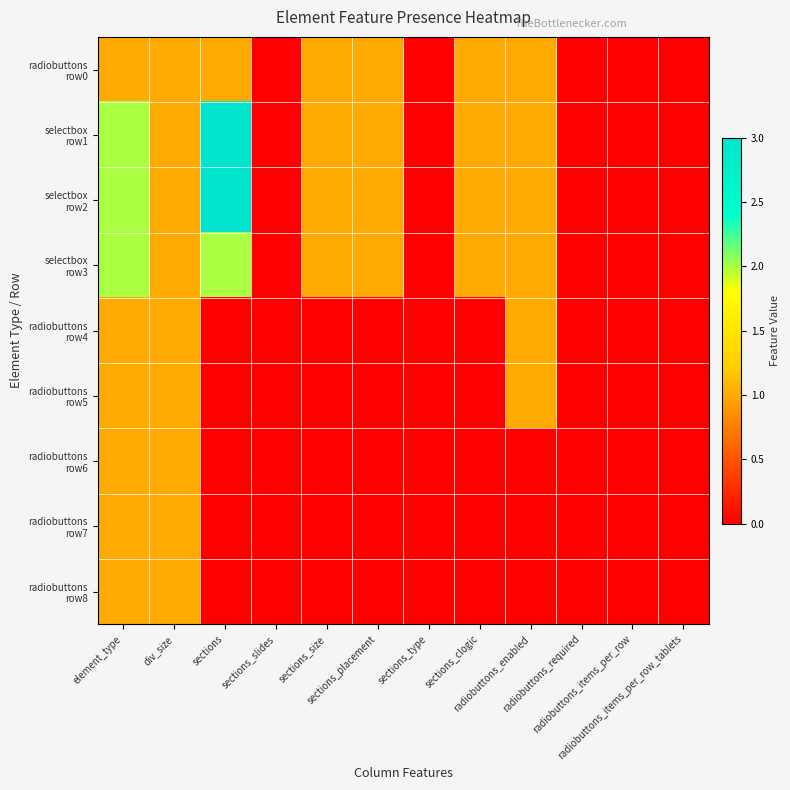

Which series has the widest spread of values?

selectbox row1